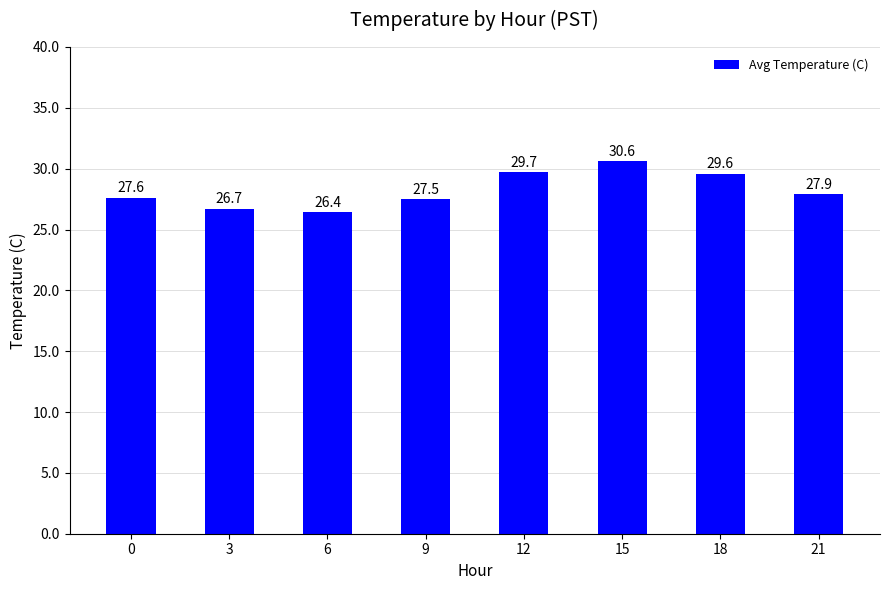

Reading left to right, transcribe all the data shown in this chart.

0=27.6	3=26.7	6=26.4	9=27.5	12=29.7	15=30.6	18=29.6	21=27.9